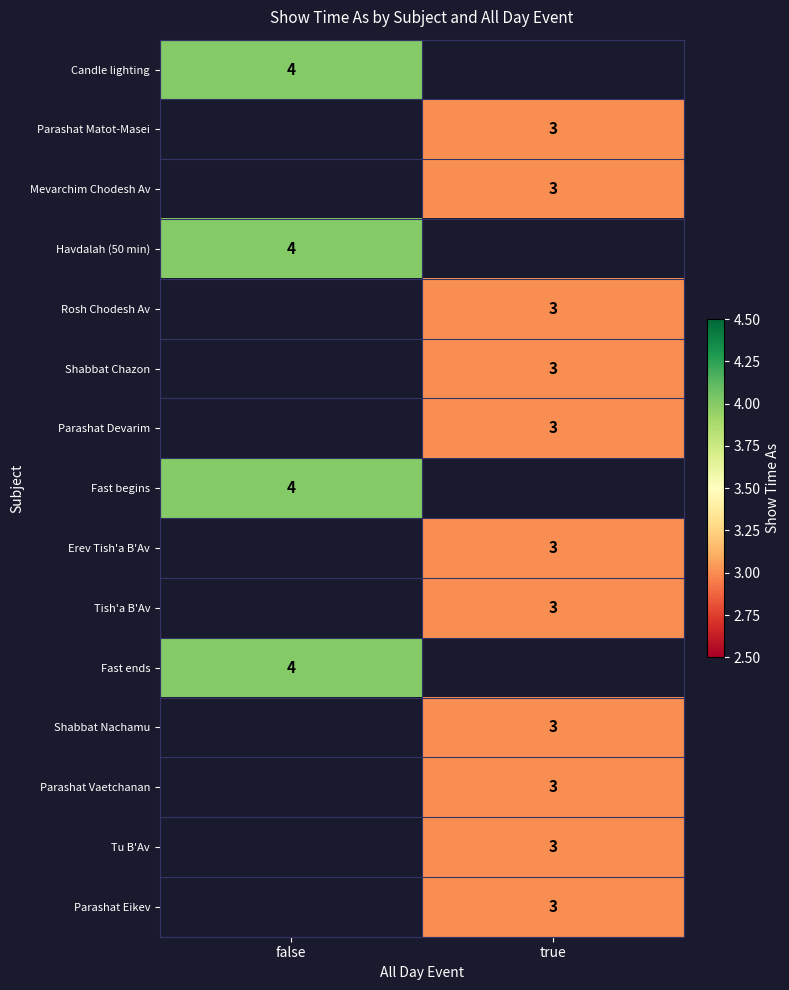

The value of Fast ends at false is 4. True or false?

True